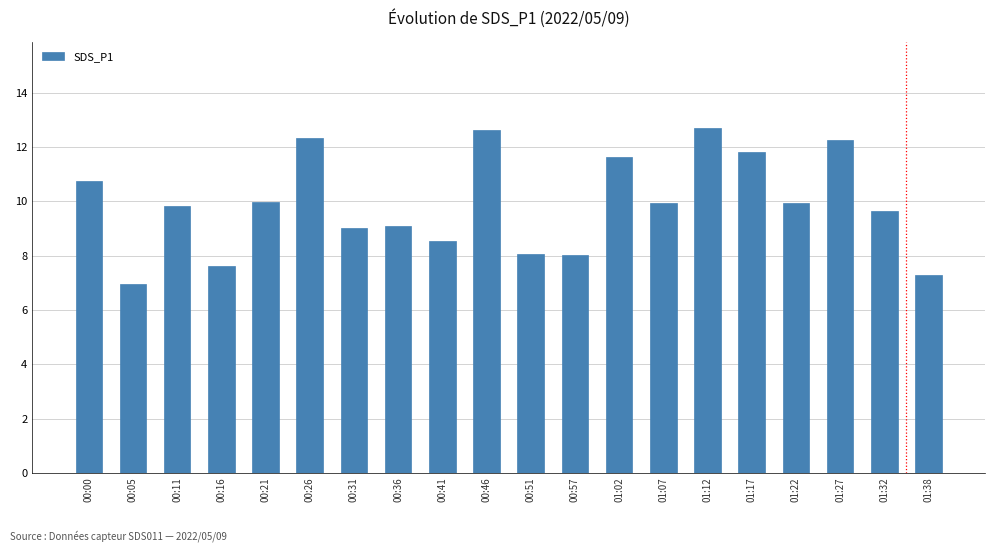

What is the average value?

9.9